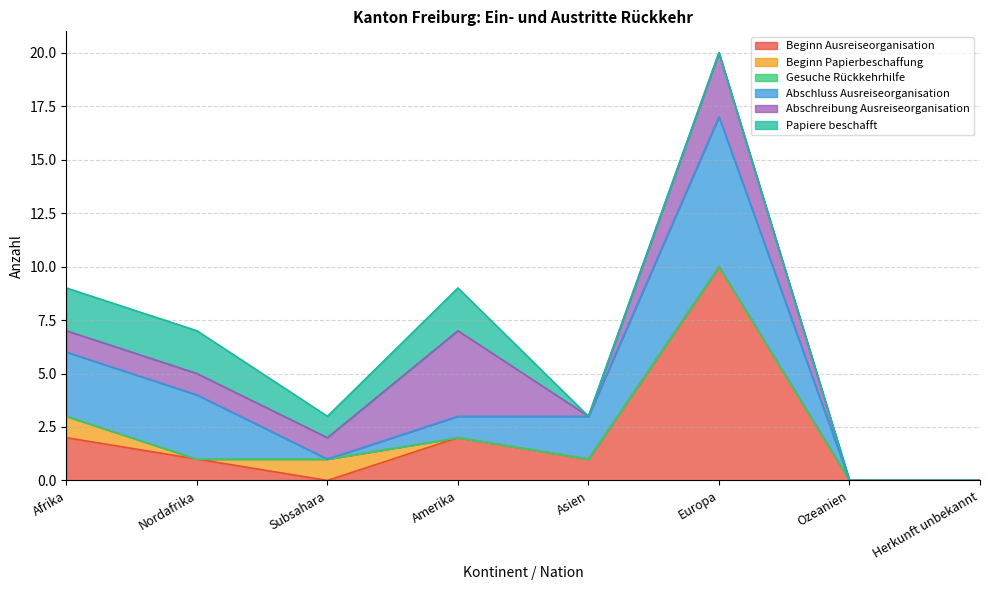

True or false: Gesuche Rückkehrhilfe and Abschluss Ausreiseorganisation intersect in this chart.

False